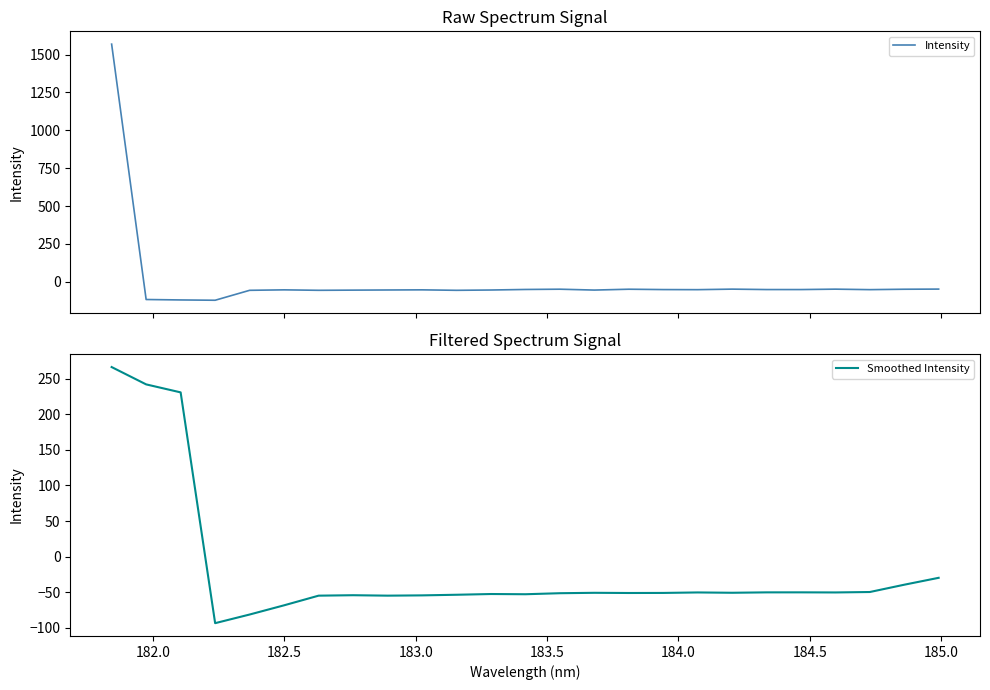

What is the minimum value for Smoothed Intensity?

-93.6